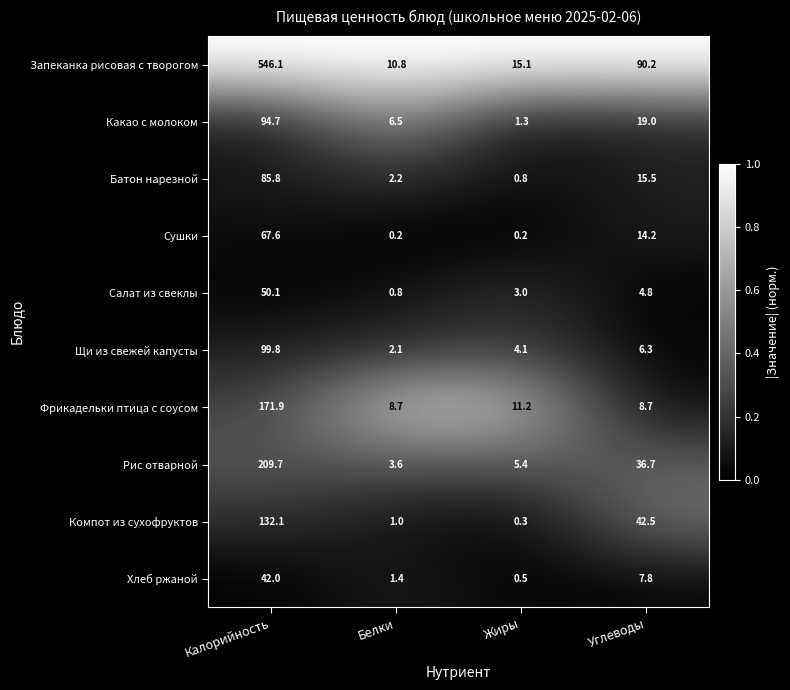

What is the total value across all series at Жиры?

41.9